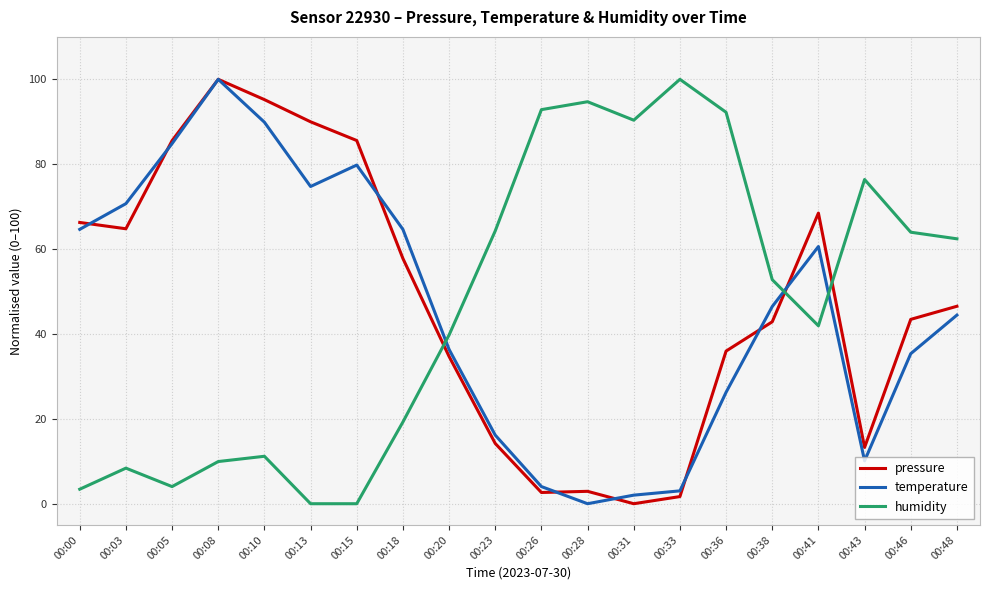

At how many categories does at least one series exceed 87?

8